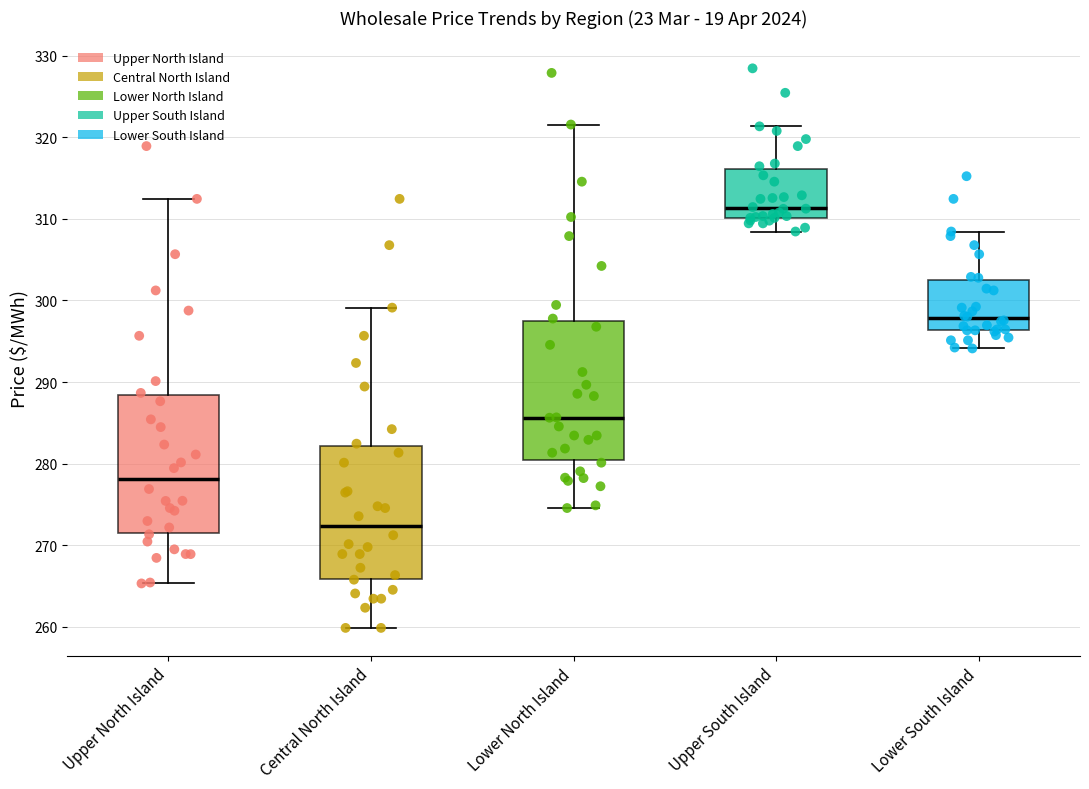

Where does the median line of the box for Upper North Island sit on the y-axis? The values are not printed on the chart, so give them approximately, as read against the axis.

278